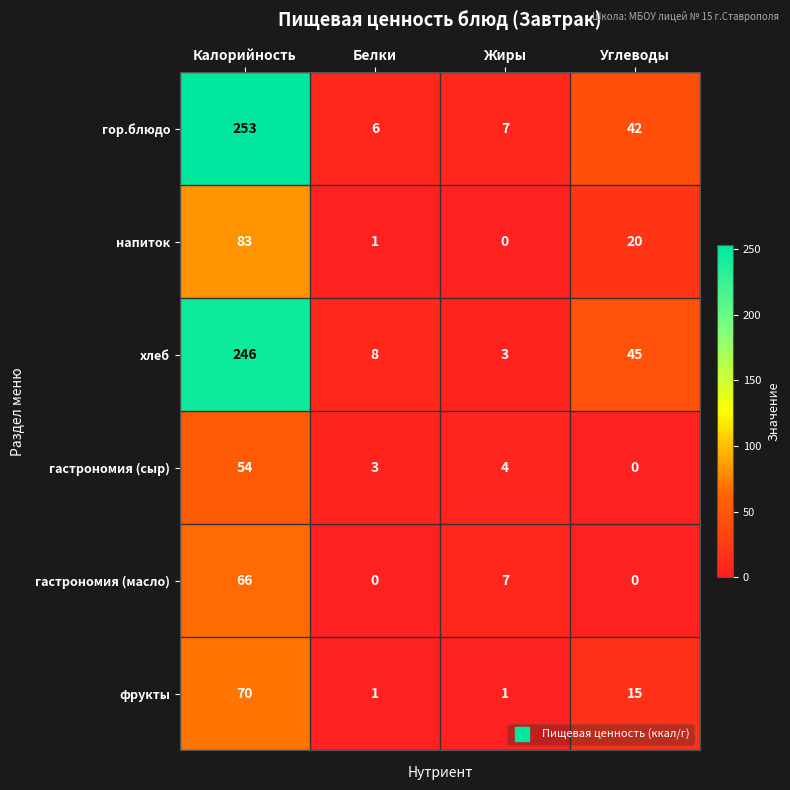

At which label does напиток reach its minimum?

Жиры